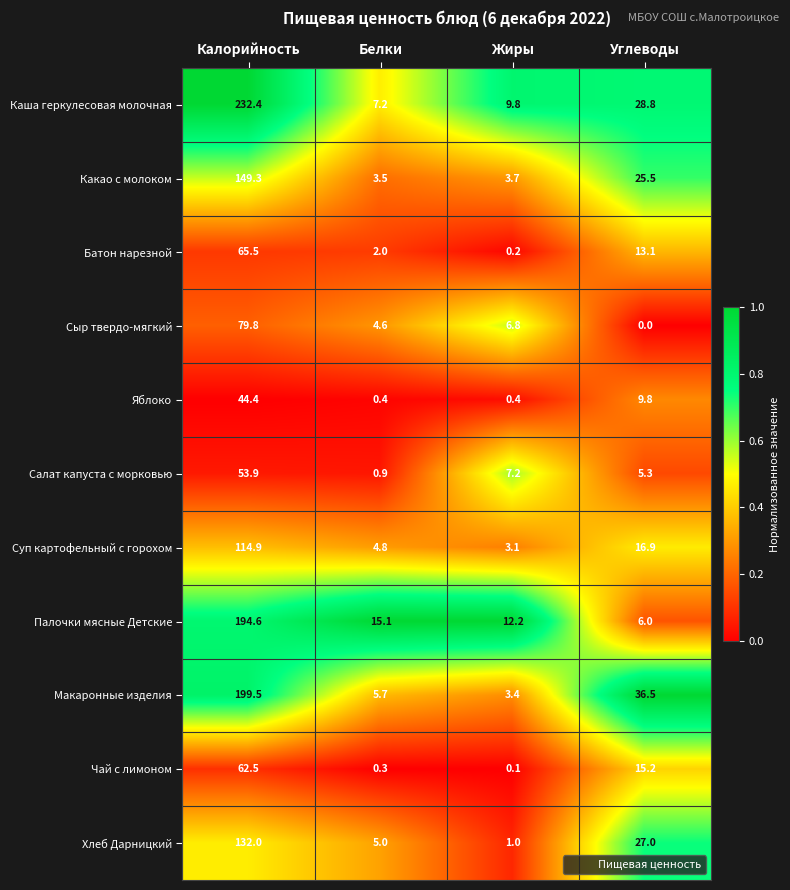

At how many categories does at least one series exceed 0?

4